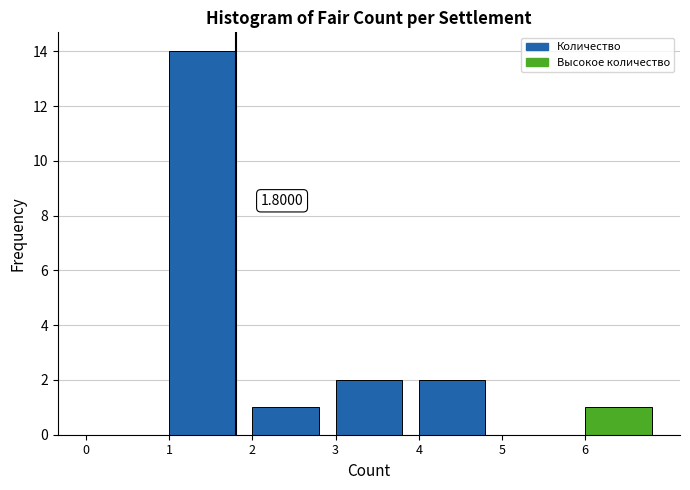

Over which range of the x-axis is the bar tallest?

1 to 2